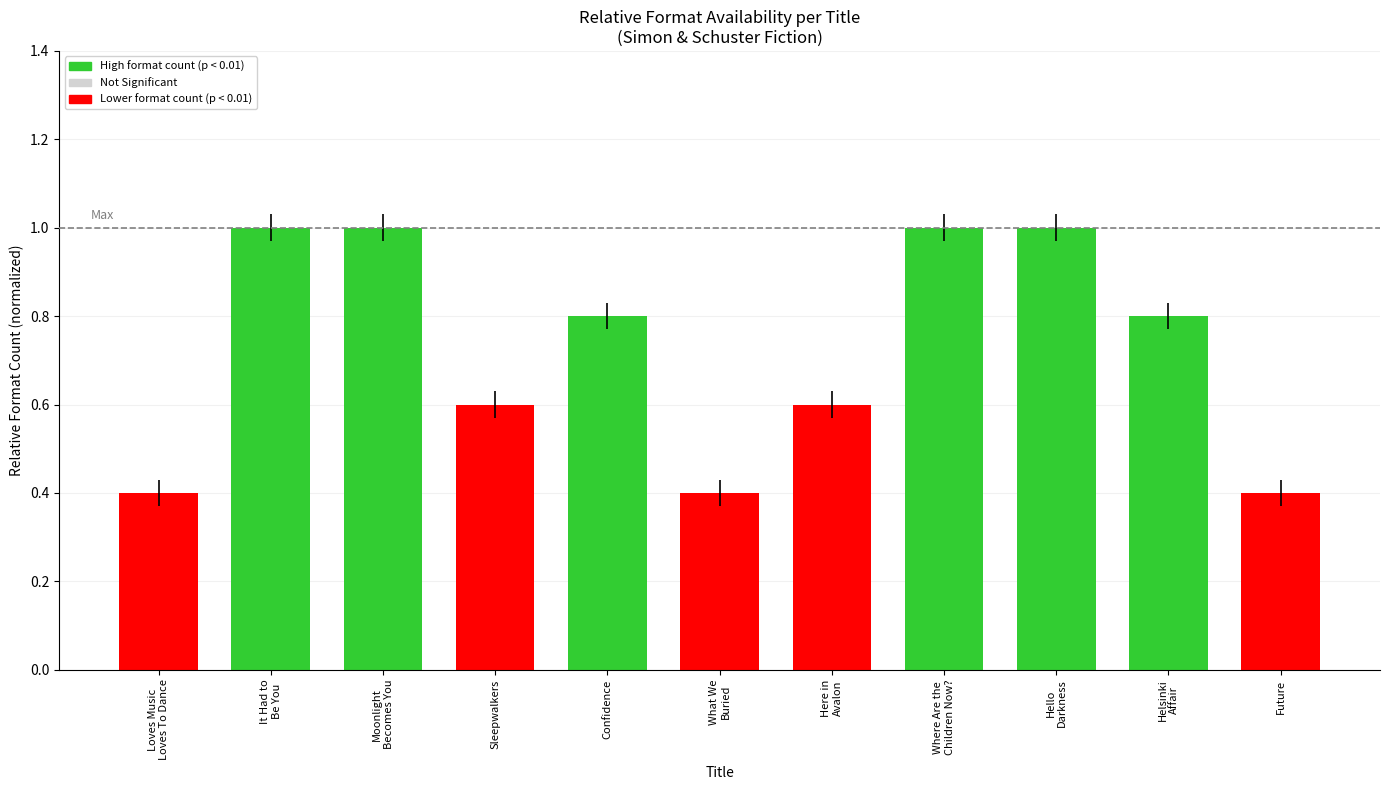

Between Where Are the
Children Now? and Here in
Avalon, which is larger?

Where Are the
Children Now?